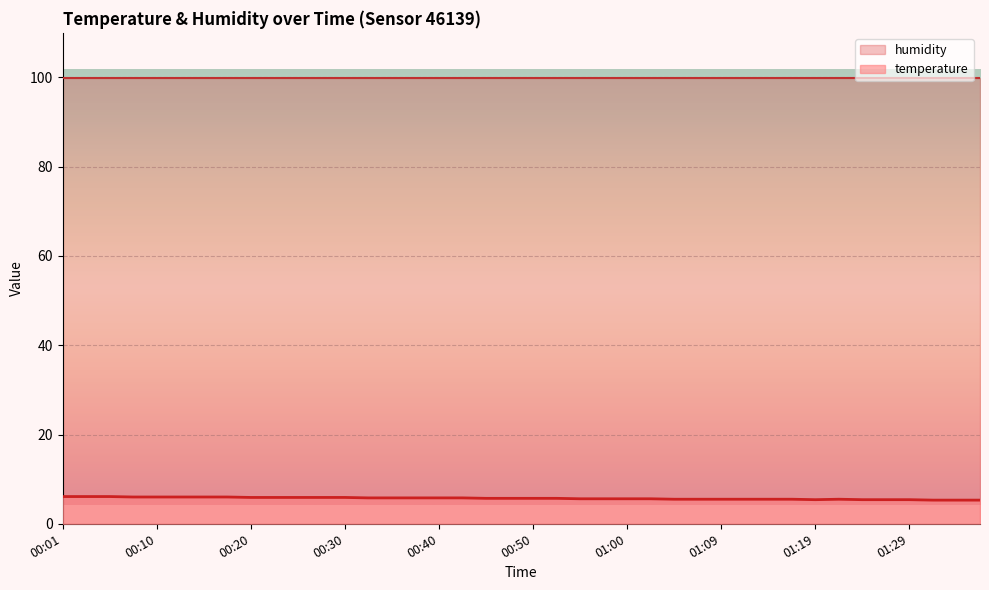

What is the average value?

5.7